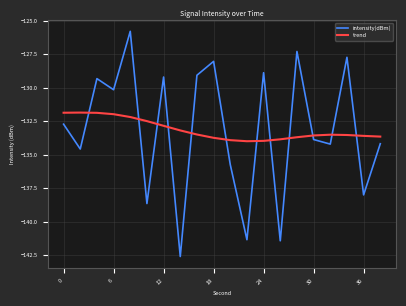

List the series in order of their peak value, lowest first.

trend, intensity(dBm)